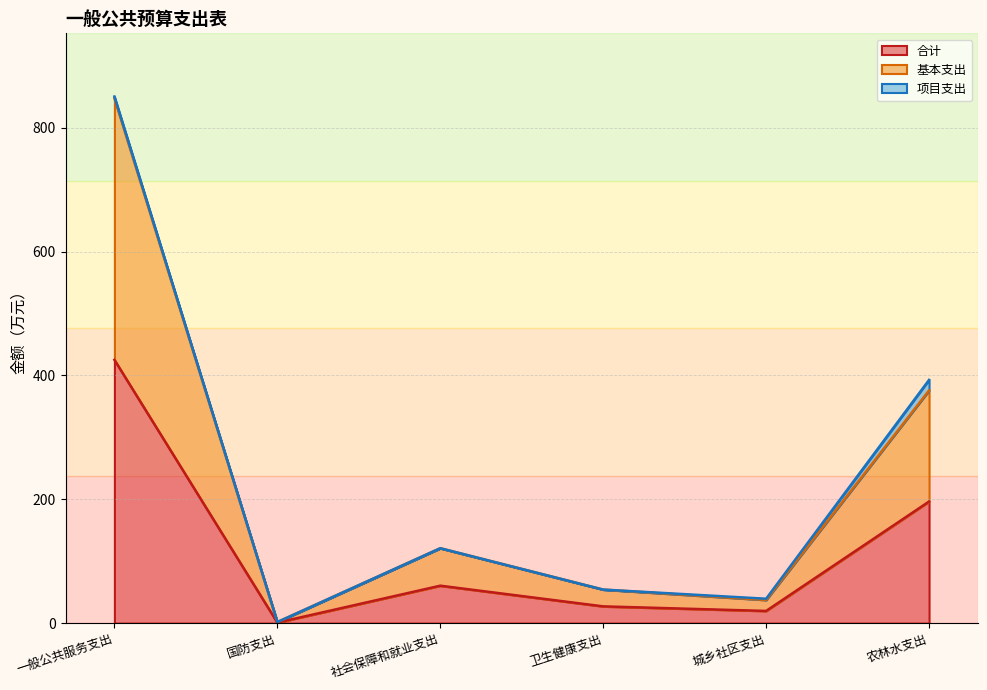

True or false: 基本支出 and 合计 cross at least once.

False